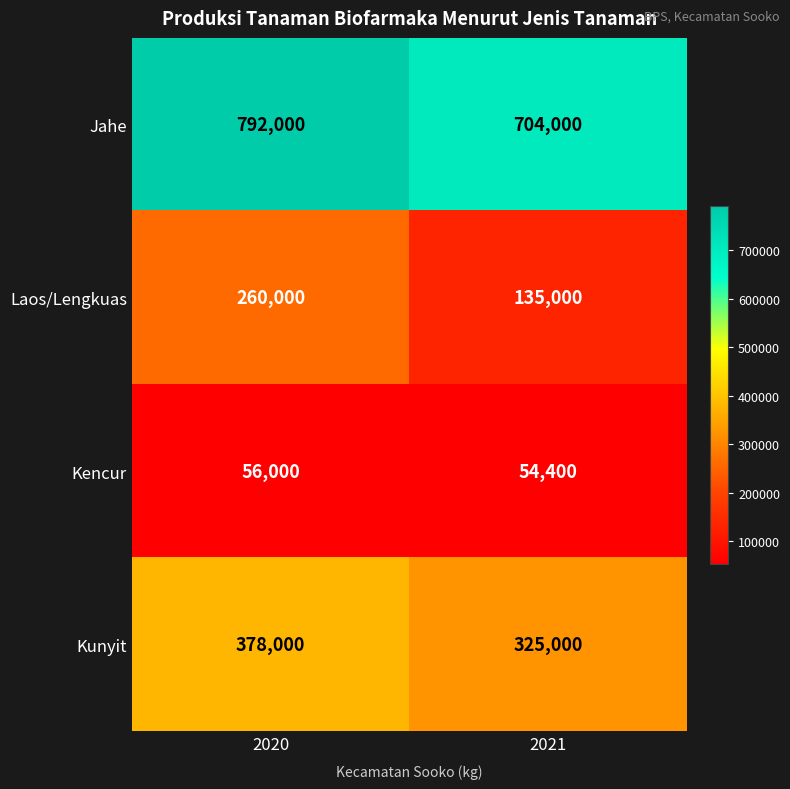

What is the sum of all Laos/Lengkuas values?

395000